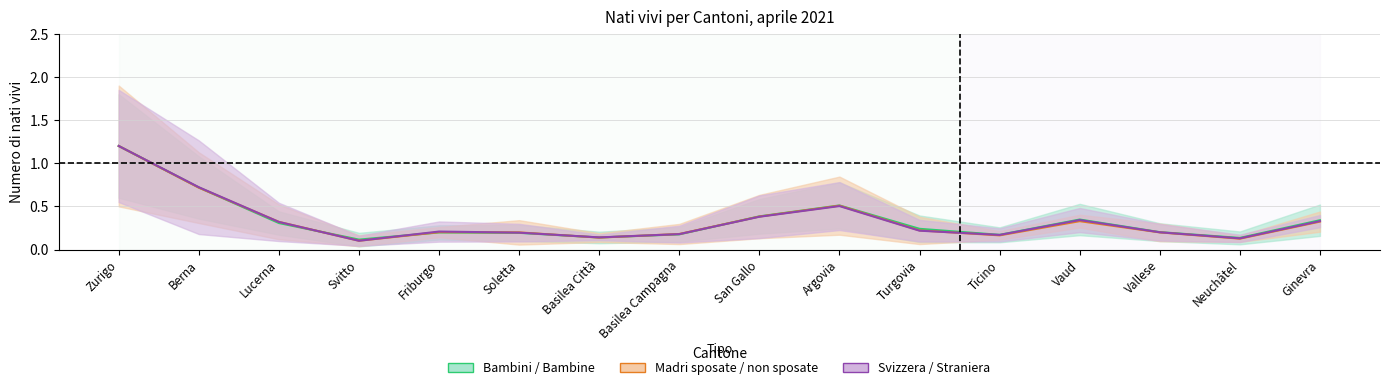

What is the total value across all series at Ticino?

0.5